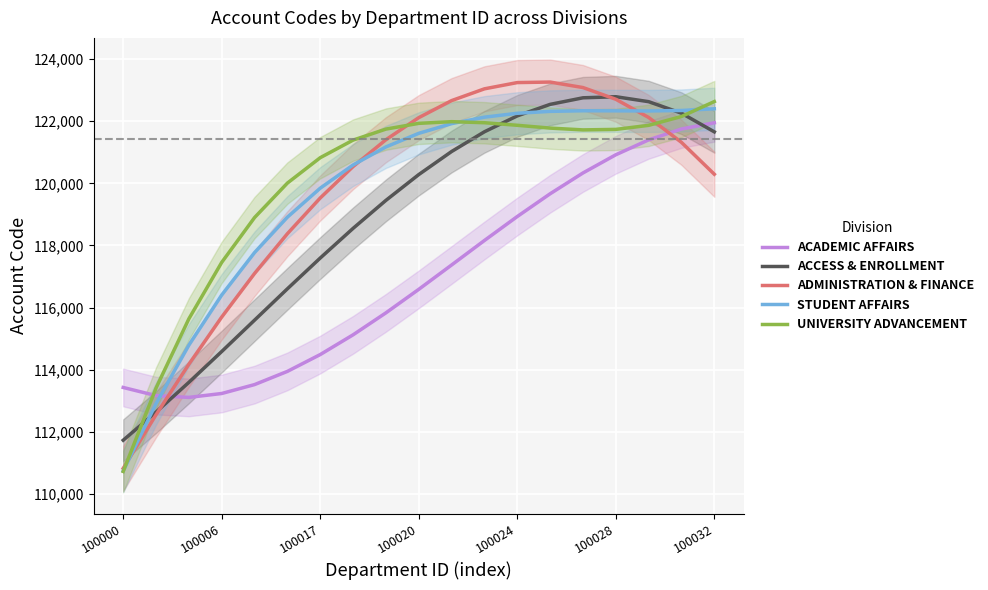

What is the minimum value shown in the chart?

110723.0